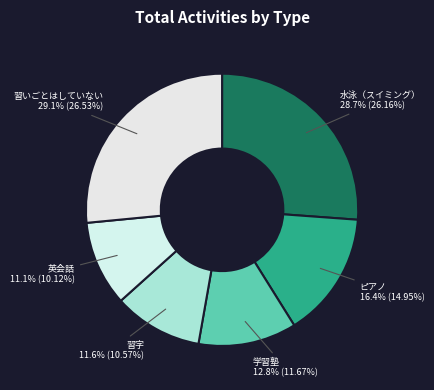

True or false: 水泳（スイミング） accounts for 40% of the total.

False